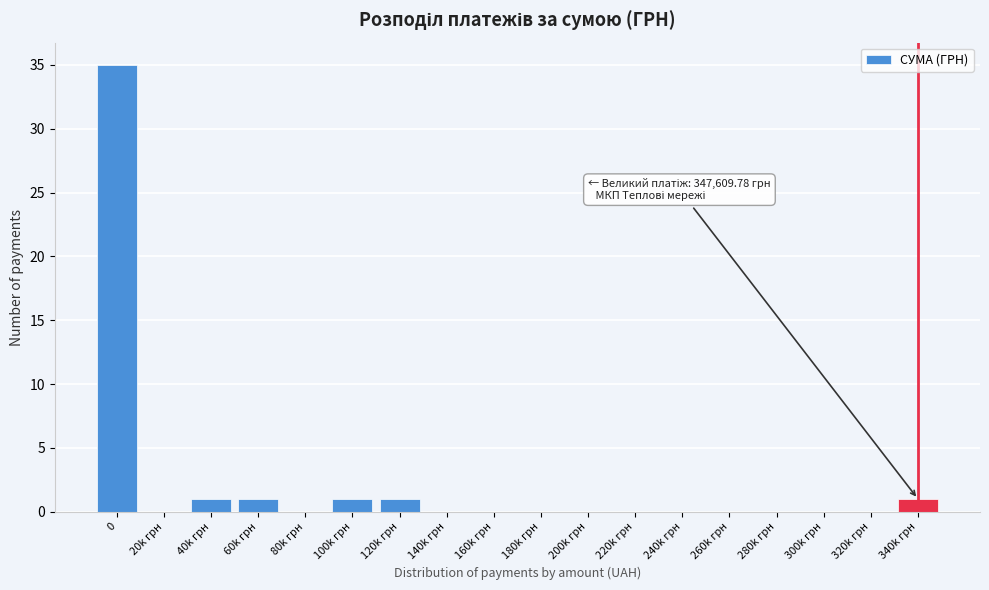

Reading left to right, extract all data points from this chart.

0=35	20k грн=0	40k грн=1	60k грн=1	80k грн=0	100k грн=1	120k грн=1	140k грн=0	160k грн=0	180k грн=0	200k грн=0	220k грн=0	240k грн=0	260k грн=0	280k грн=0	300k грн=0	320k грн=0	340k грн=1